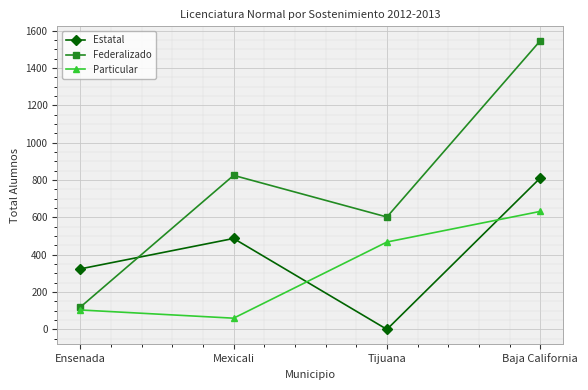

Which category has the highest value in the Particular series?

Baja California